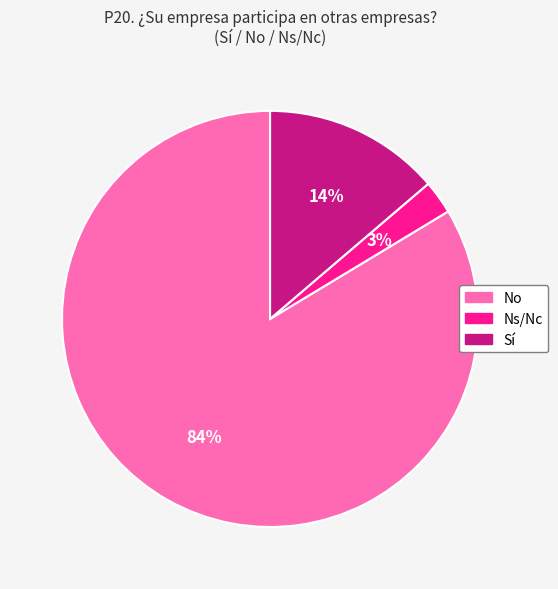

To the nearest percent, what is the average slice percentage?

33%